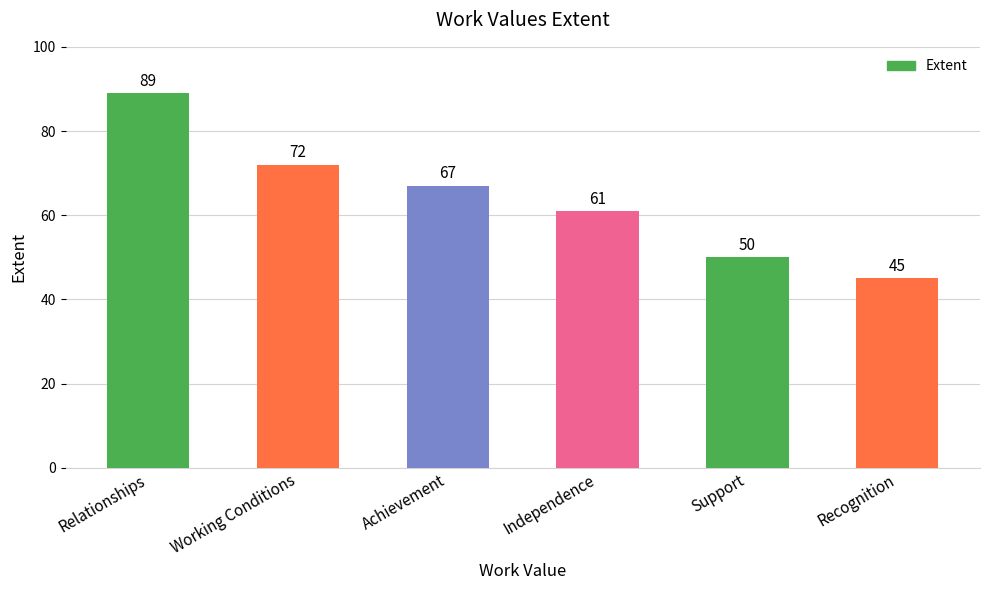

How many bars are there in total?

6